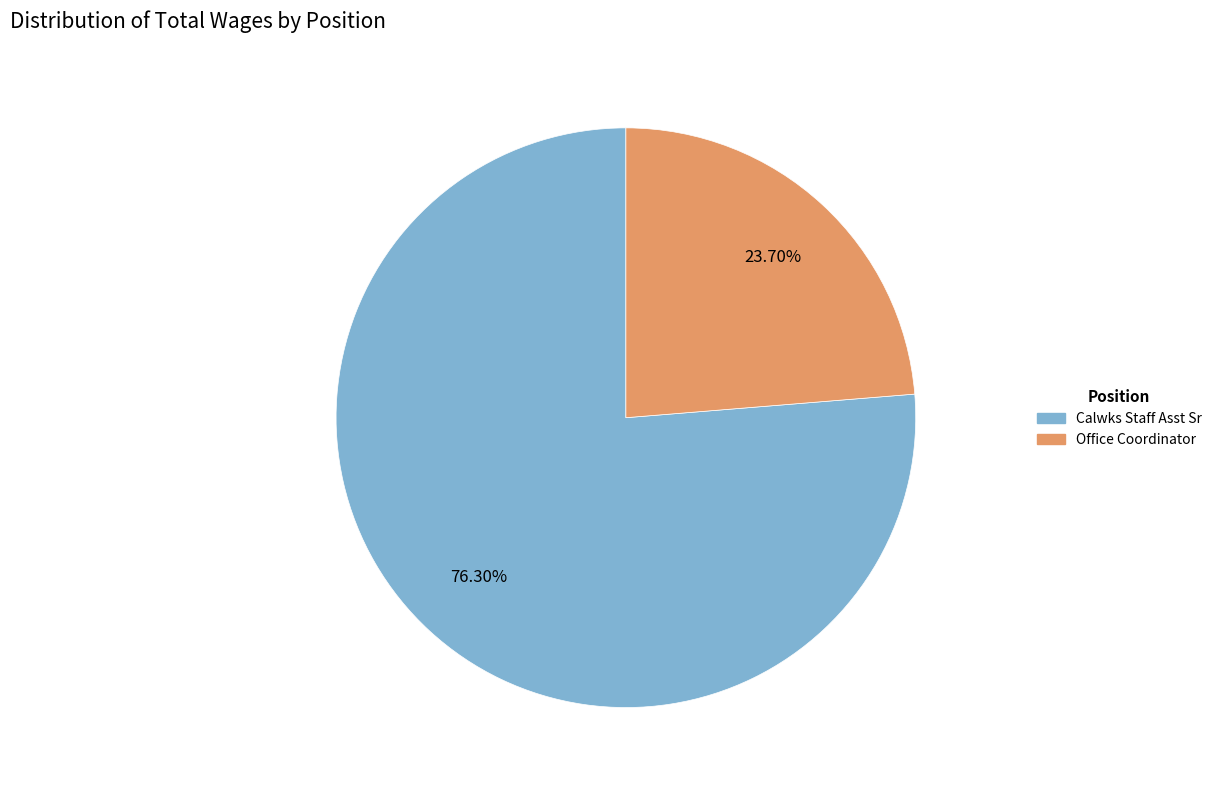

What is the largest slice in the pie chart?

Calwks Staff Asst Sr